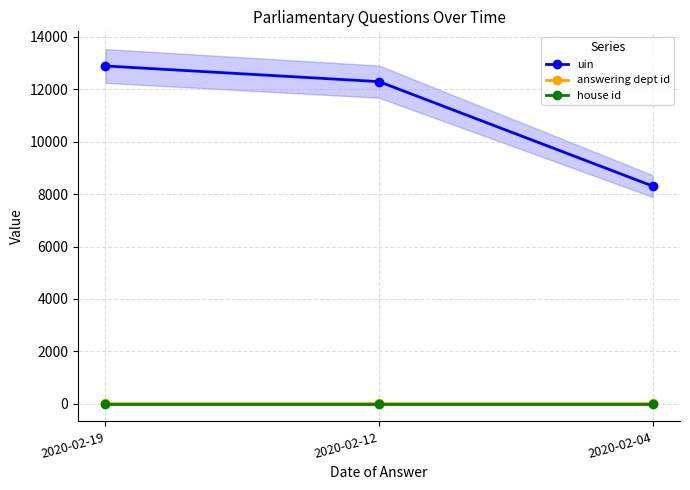

What are all the series names shown in the legend?

uin, answering dept id, house id